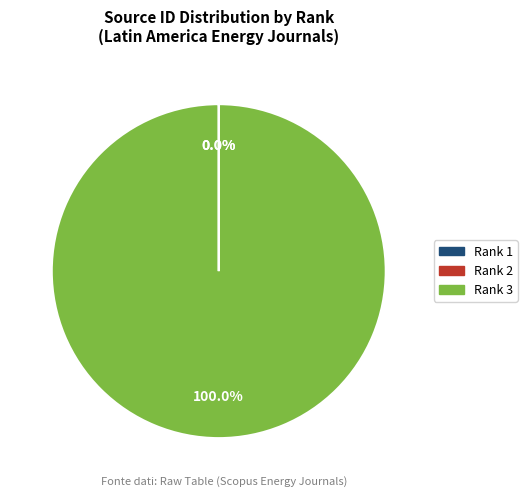

Is there a majority slice in this chart?

Yes